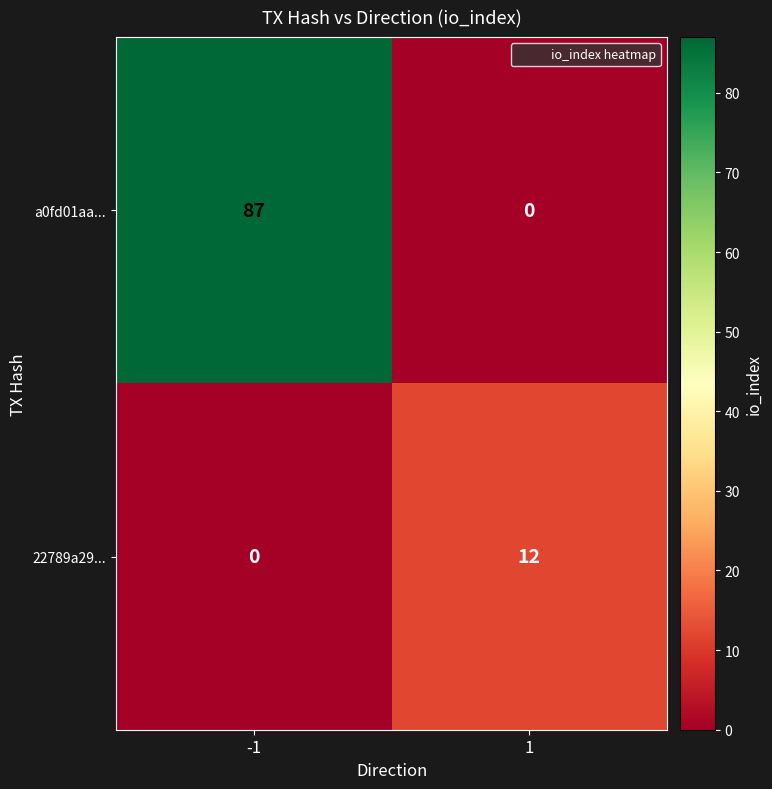

The value of a0fd01aa... at 1 is 46. True or false?

False